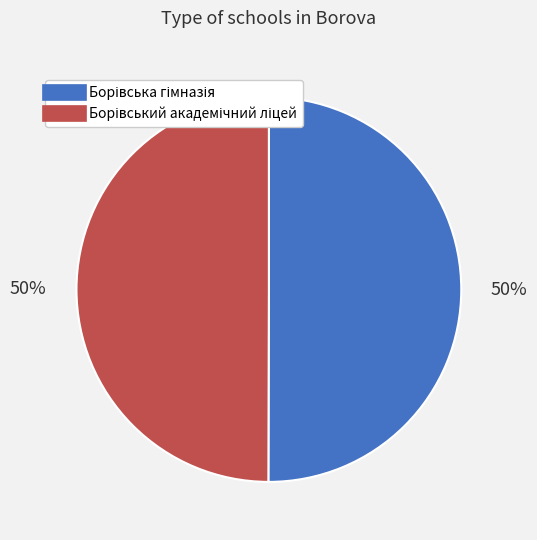

To the nearest percent, what is the average slice percentage?

50%